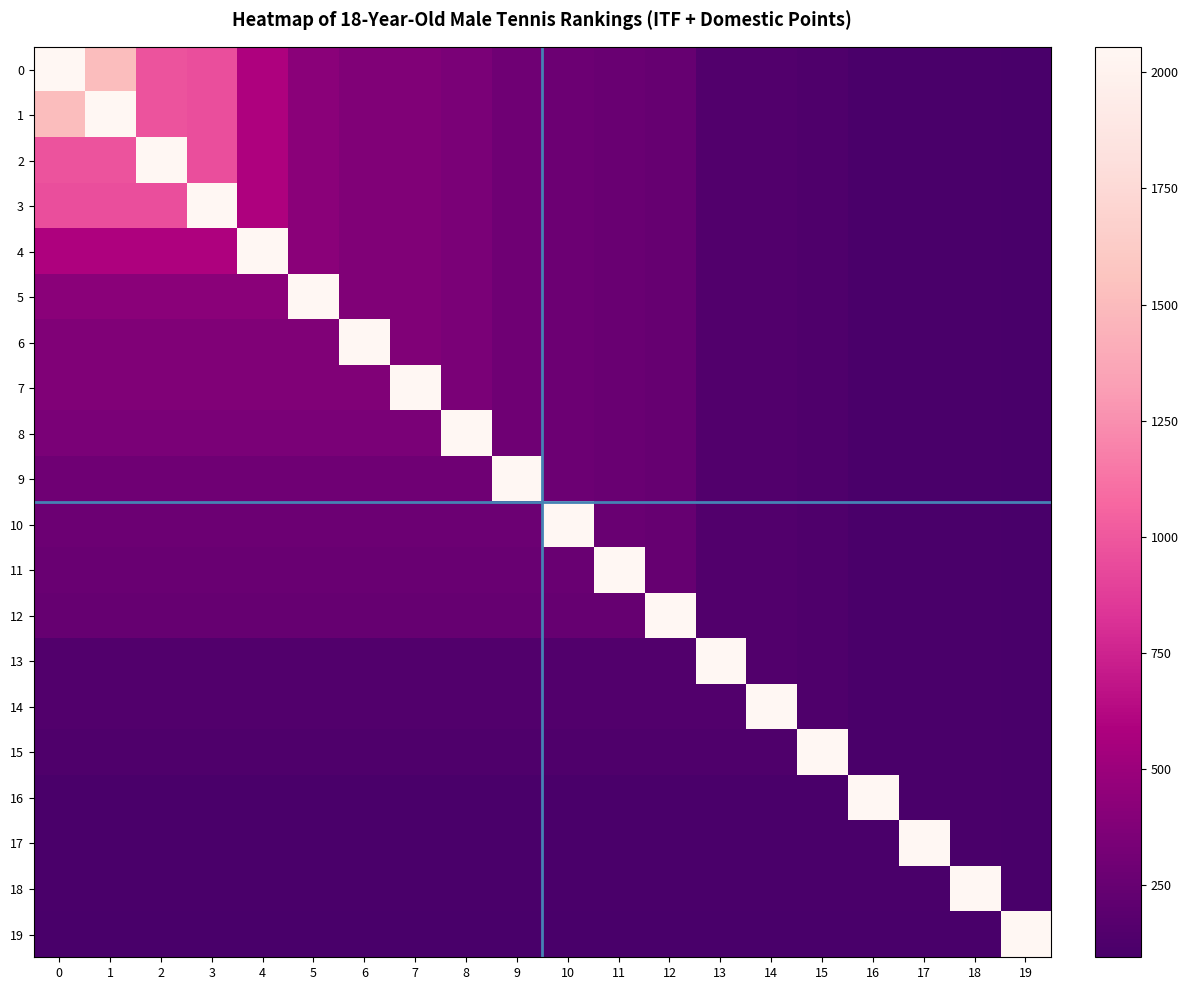

Reading right to left, what are all the values shown in this chart?

0: 19=94.0	18=103.8	17=105.5	16=105.8	15=132.0	14=141.5	13=142.2	12=242.0	11=262.0	10=274.8	9=289.2	8=344.2	7=370.0	6=374.5	5=417.0	4=584.8	3=956.5	2=976.0	1=1512.2	0=2055.2
1: 19=94.0	18=103.8	17=105.5	16=105.8	15=132.0	14=141.5	13=142.2	12=242.0	11=262.0	10=274.8	9=289.2	8=344.2	7=370.0	6=374.5	5=417.0	4=584.8	3=956.5	2=976.0	1=2055.2	0=1512.2
2: 19=94.0	18=103.8	17=105.5	16=105.8	15=132.0	14=141.5	13=142.2	12=242.0	11=262.0	10=274.8	9=289.2	8=344.2	7=370.0	6=374.5	5=417.0	4=584.8	3=956.5	2=2055.2	1=976.0	0=976.0
3: 19=94.0	18=103.8	17=105.5	16=105.8	15=132.0	14=141.5	13=142.2	12=242.0	11=262.0	10=274.8	9=289.2	8=344.2	7=370.0	6=374.5	5=417.0	4=584.8	3=2055.2	2=956.5	1=956.5	0=956.5
4: 19=94.0	18=103.8	17=105.5	16=105.8	15=132.0	14=141.5	13=142.2	12=242.0	11=262.0	10=274.8	9=289.2	8=344.2	7=370.0	6=374.5	5=417.0	4=2055.2	3=584.8	2=584.8	1=584.8	0=584.8
5: 19=94.0	18=103.8	17=105.5	16=105.8	15=132.0	14=141.5	13=142.2	12=242.0	11=262.0	10=274.8	9=289.2	8=344.2	7=370.0	6=374.5	5=2055.2	4=417.0	3=417.0	2=417.0	1=417.0	0=417.0
6: 19=94.0	18=103.8	17=105.5	16=105.8	15=132.0	14=141.5	13=142.2	12=242.0	11=262.0	10=274.8	9=289.2	8=344.2	7=370.0	6=2055.2	5=374.5	4=374.5	3=374.5	2=374.5	1=374.5	0=374.5
7: 19=94.0	18=103.8	17=105.5	16=105.8	15=132.0	14=141.5	13=142.2	12=242.0	11=262.0	10=274.8	9=289.2	8=344.2	7=2055.2	6=370.0	5=370.0	4=370.0	3=370.0	2=370.0	1=370.0	0=370.0
8: 19=94.0	18=103.8	17=105.5	16=105.8	15=132.0	14=141.5	13=142.2	12=242.0	11=262.0	10=274.8	9=289.2	8=2055.2	7=344.2	6=344.2	5=344.2	4=344.2	3=344.2	2=344.2	1=344.2	0=344.2
9: 19=94.0	18=103.8	17=105.5	16=105.8	15=132.0	14=141.5	13=142.2	12=242.0	11=262.0	10=274.8	9=2055.2	8=289.2	7=289.2	6=289.2	5=289.2	4=289.2	3=289.2	2=289.2	1=289.2	0=289.2
10: 19=94.0	18=103.8	17=105.5	16=105.8	15=132.0	14=141.5	13=142.2	12=242.0	11=262.0	10=2055.2	9=274.8	8=274.8	7=274.8	6=274.8	5=274.8	4=274.8	3=274.8	2=274.8	1=274.8	0=274.8
11: 19=94.0	18=103.8	17=105.5	16=105.8	15=132.0	14=141.5	13=142.2	12=242.0	11=2055.2	10=262.0	9=262.0	8=262.0	7=262.0	6=262.0	5=262.0	4=262.0	3=262.0	2=262.0	1=262.0	0=262.0
12: 19=94.0	18=103.8	17=105.5	16=105.8	15=132.0	14=141.5	13=142.2	12=2055.2	11=242.0	10=242.0	9=242.0	8=242.0	7=242.0	6=242.0	5=242.0	4=242.0	3=242.0	2=242.0	1=242.0	0=242.0
13: 19=94.0	18=103.8	17=105.5	16=105.8	15=132.0	14=141.5	13=2055.2	12=142.2	11=142.2	10=142.2	9=142.2	8=142.2	7=142.2	6=142.2	5=142.2	4=142.2	3=142.2	2=142.2	1=142.2	0=142.2
14: 19=94.0	18=103.8	17=105.5	16=105.8	15=132.0	14=2055.2	13=141.5	12=141.5	11=141.5	10=141.5	9=141.5	8=141.5	7=141.5	6=141.5	5=141.5	4=141.5	3=141.5	2=141.5	1=141.5	0=141.5
15: 19=94.0	18=103.8	17=105.5	16=105.8	15=2055.2	14=132.0	13=132.0	12=132.0	11=132.0	10=132.0	9=132.0	8=132.0	7=132.0	6=132.0	5=132.0	4=132.0	3=132.0	2=132.0	1=132.0	0=132.0
16: 19=94.0	18=103.8	17=105.5	16=2055.2	15=105.8	14=105.8	13=105.8	12=105.8	11=105.8	10=105.8	9=105.8	8=105.8	7=105.8	6=105.8	5=105.8	4=105.8	3=105.8	2=105.8	1=105.8	0=105.8
17: 19=94.0	18=103.8	17=2055.2	16=105.5	15=105.5	14=105.5	13=105.5	12=105.5	11=105.5	10=105.5	9=105.5	8=105.5	7=105.5	6=105.5	5=105.5	4=105.5	3=105.5	2=105.5	1=105.5	0=105.5
18: 19=94.0	18=2055.2	17=103.8	16=103.8	15=103.8	14=103.8	13=103.8	12=103.8	11=103.8	10=103.8	9=103.8	8=103.8	7=103.8	6=103.8	5=103.8	4=103.8	3=103.8	2=103.8	1=103.8	0=103.8
19: 19=2055.2	18=94.0	17=94.0	16=94.0	15=94.0	14=94.0	13=94.0	12=94.0	11=94.0	10=94.0	9=94.0	8=94.0	7=94.0	6=94.0	5=94.0	4=94.0	3=94.0	2=94.0	1=94.0	0=94.0